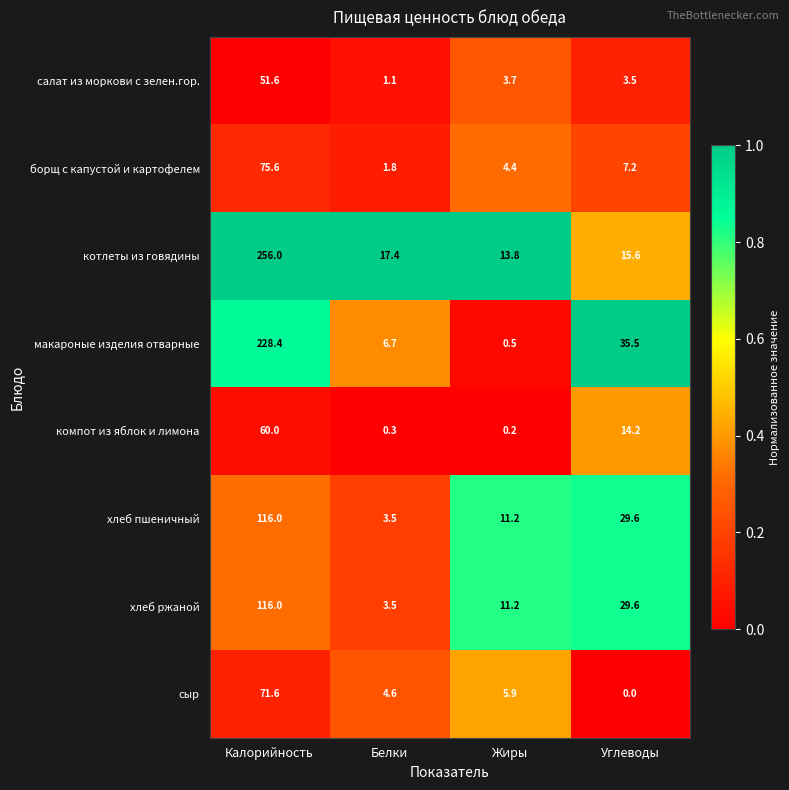

What is the spread (max minus min) of values at Углеводы?

35.5